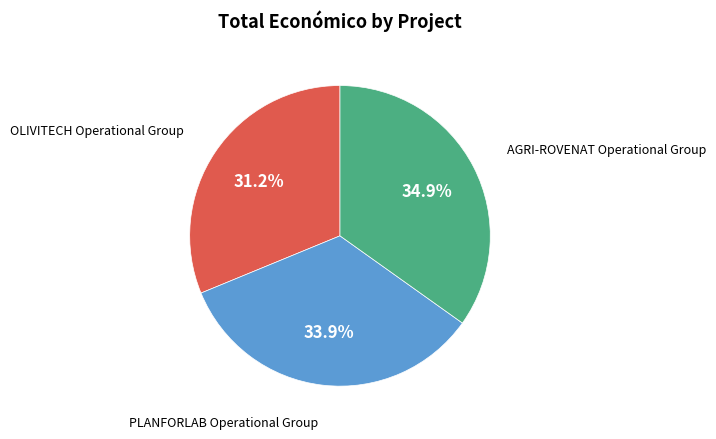

Count the number of slices in the pie.

3